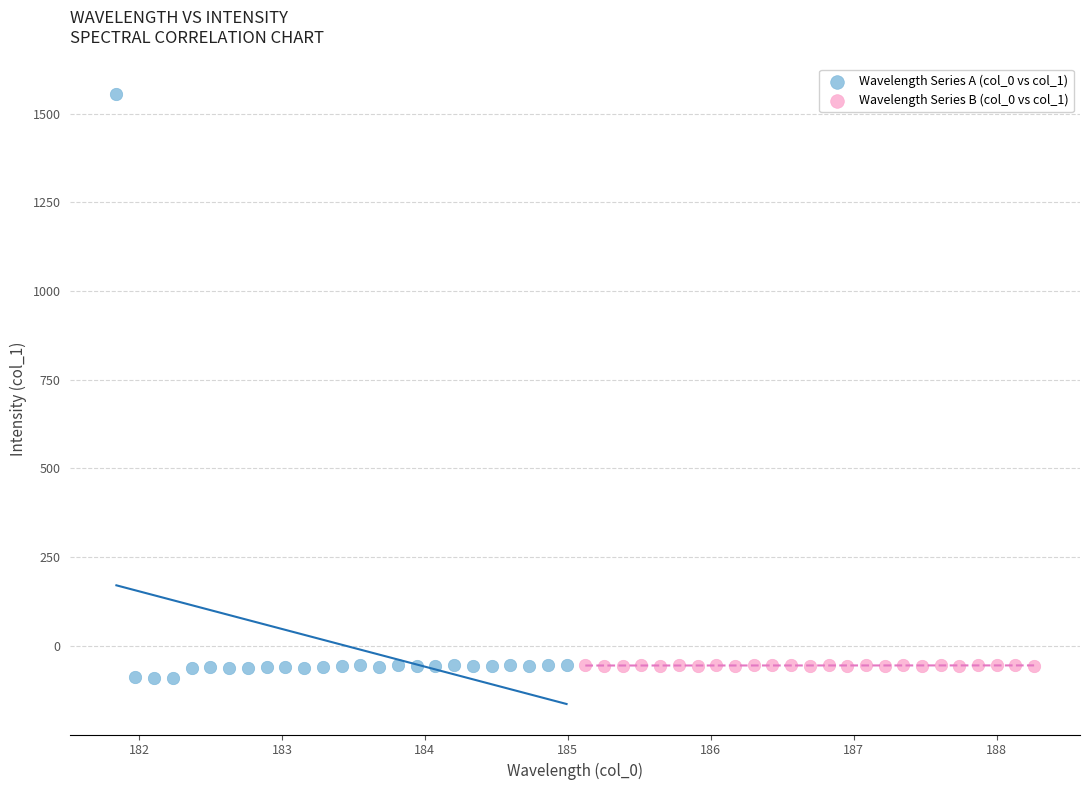

Which series reaches the maximum Y coordinate?

Wavelength Series A (col_0 vs col_1)